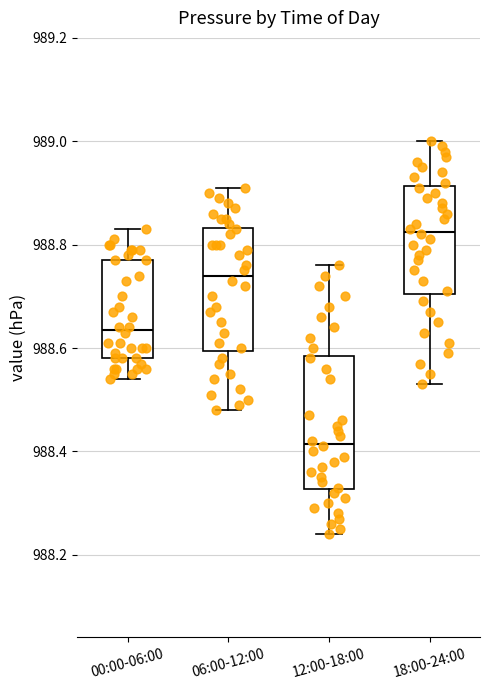

Reading left to right, read every box against the y-axis: the position of its median line, the range the box covers, and the ends of its whiskers. The values are not printed on the chart, so give them approximately, as read against the axis.

00:00-06:00: median 988.64, box 988.58 to 988.78, whiskers 988.54 to 988.84
06:00-12:00: median 988.74, box 988.60 to 988.84, whiskers 988.48 to 988.92
12:00-18:00: median 988.42, box 988.32 to 988.58, whiskers 988.24 to 988.76
18:00-24:00: median 988.82, box 988.70 to 988.92, whiskers 988.54 to 989.00